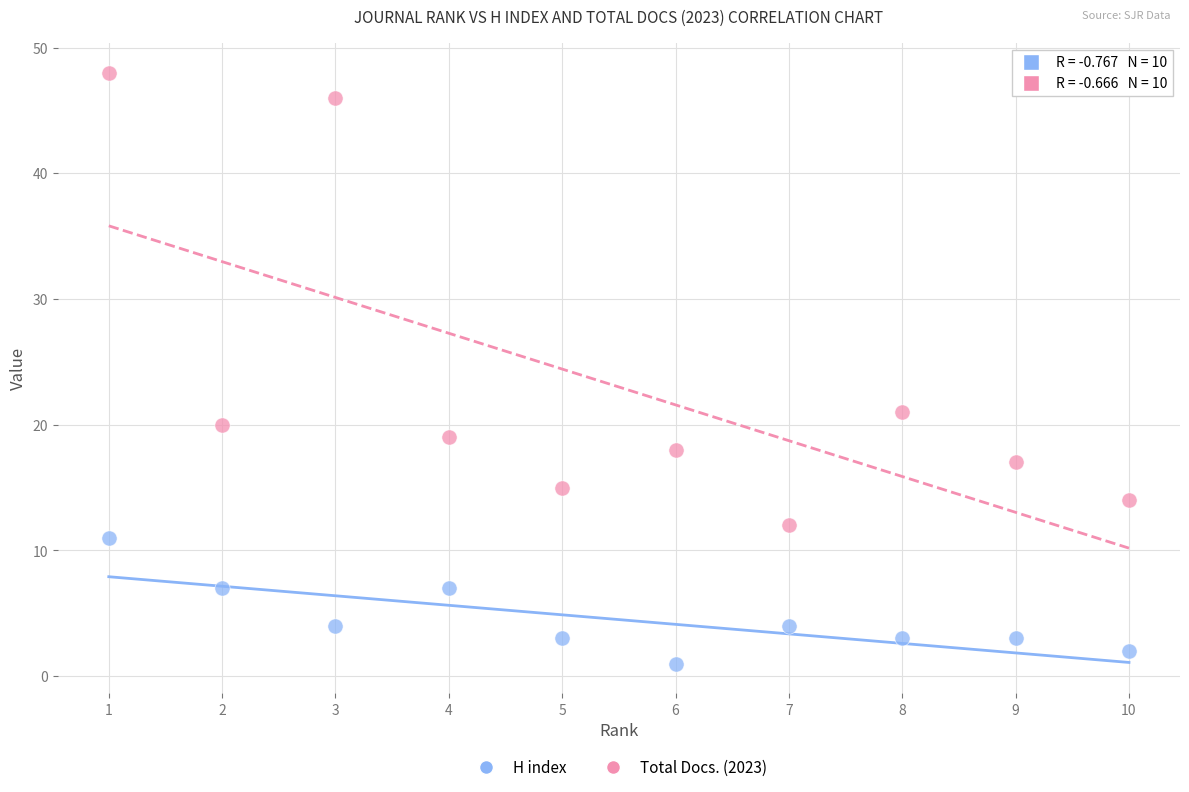

Which series reaches the minimum Y coordinate?

H index